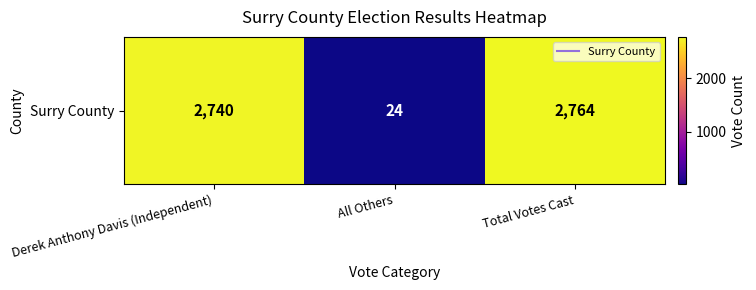

What is the difference between the maximum and second lowest values?

24